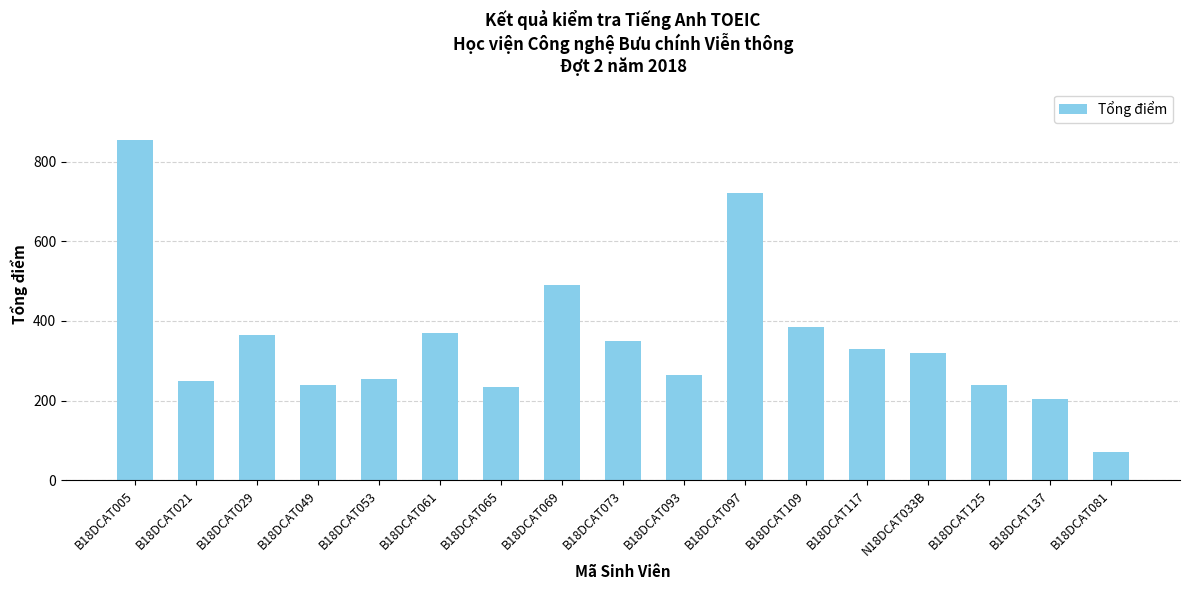

Reading left to right, what are all the values shown in this chart?

855	250	365	240	255	370	235	490	350	265	720	385	330	320	240	205	70